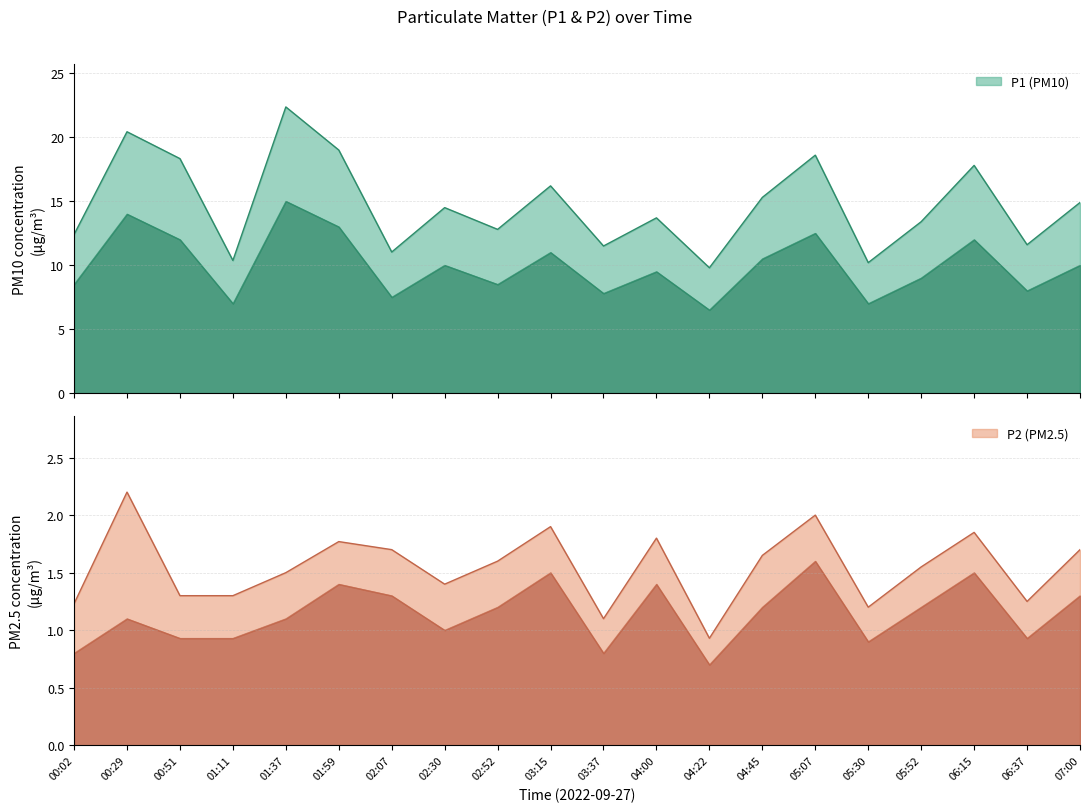

At which category is the sum across all series the highest?

01:37